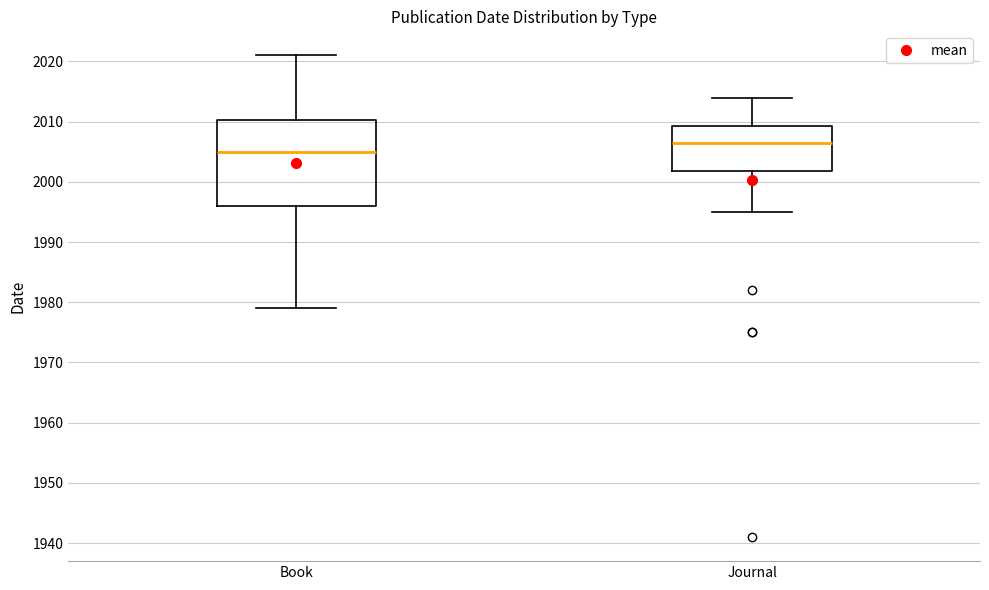

Where is the lower edge of the box for Journal on the y-axis? The values are not printed on the chart, so give them approximately, as read against the axis.

2002